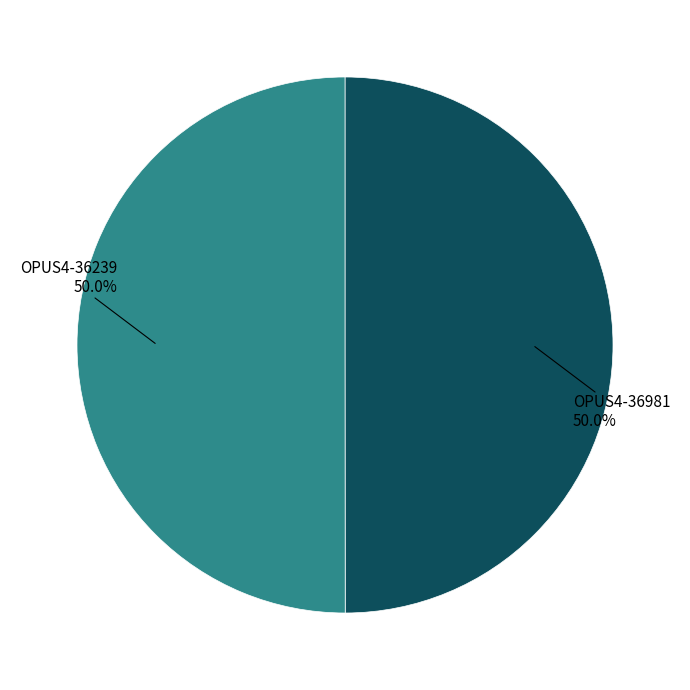

How many slices are in this pie chart?

2